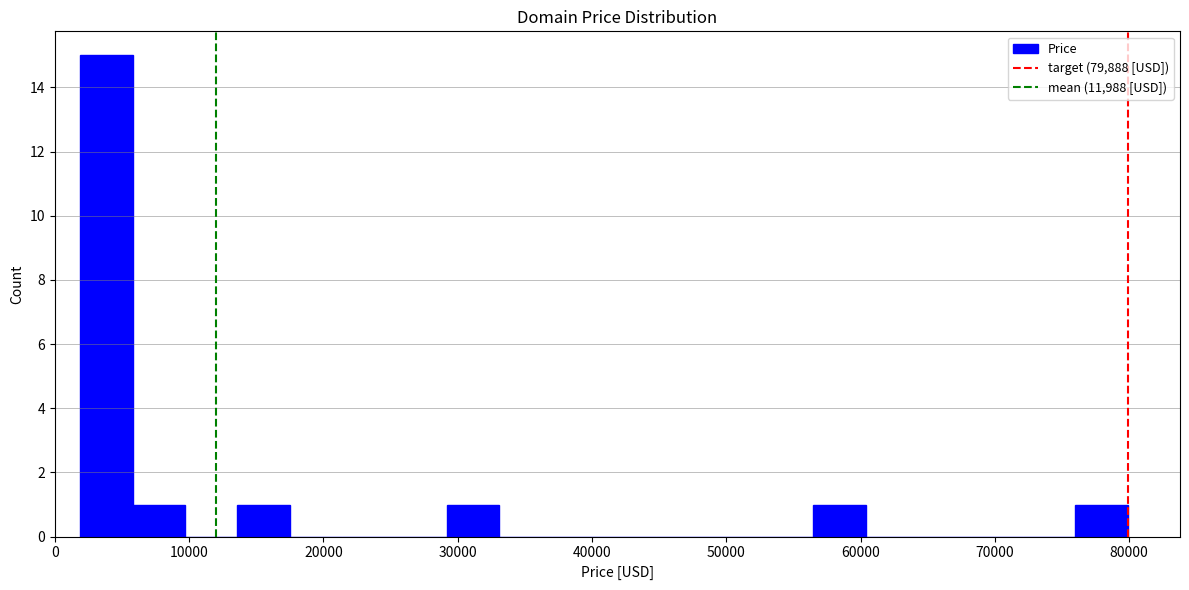

Around what value on the x-axis is the tallest bar? Give the approximate position of its centre, as read against the axis.

4000